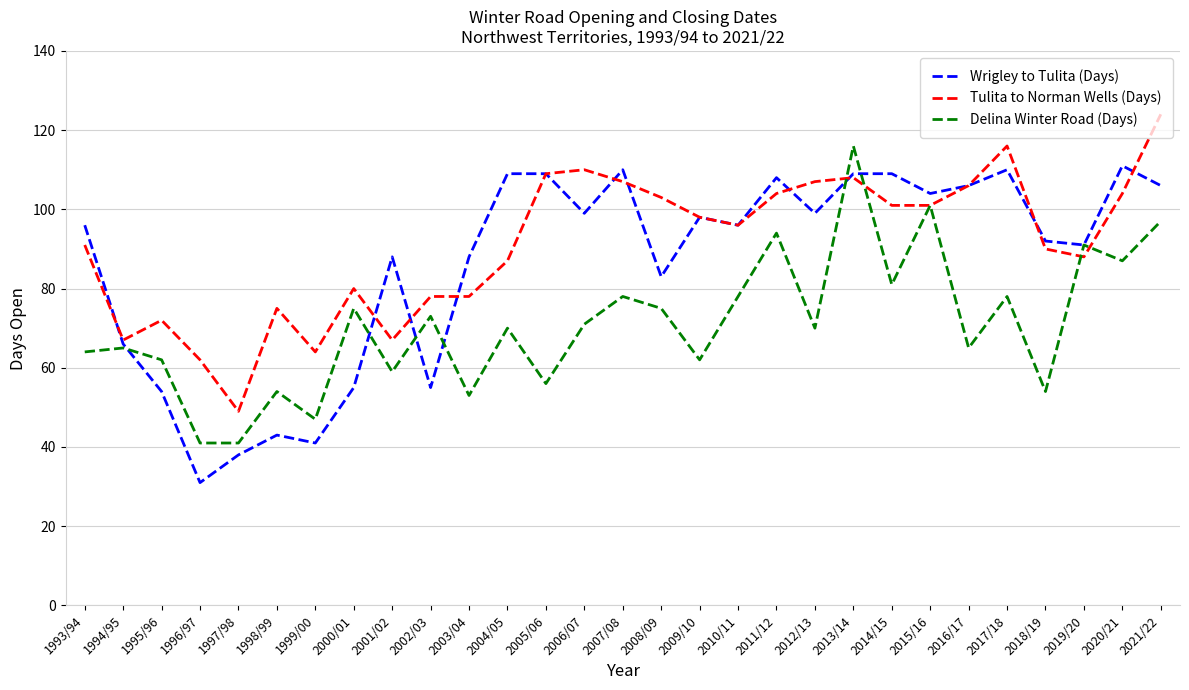

What are all the series names shown in the legend?

Wrigley to Tulita (Days), Tulita to Norman Wells (Days), Delina Winter Road (Days)